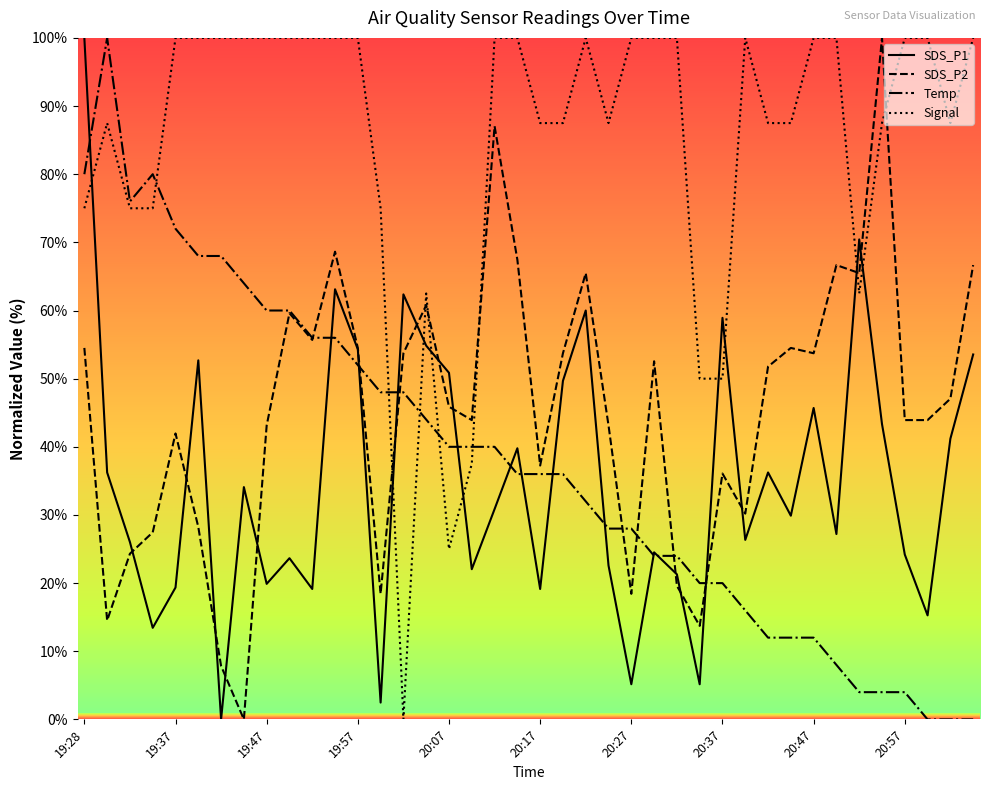

How many lines are shown in the chart?

4